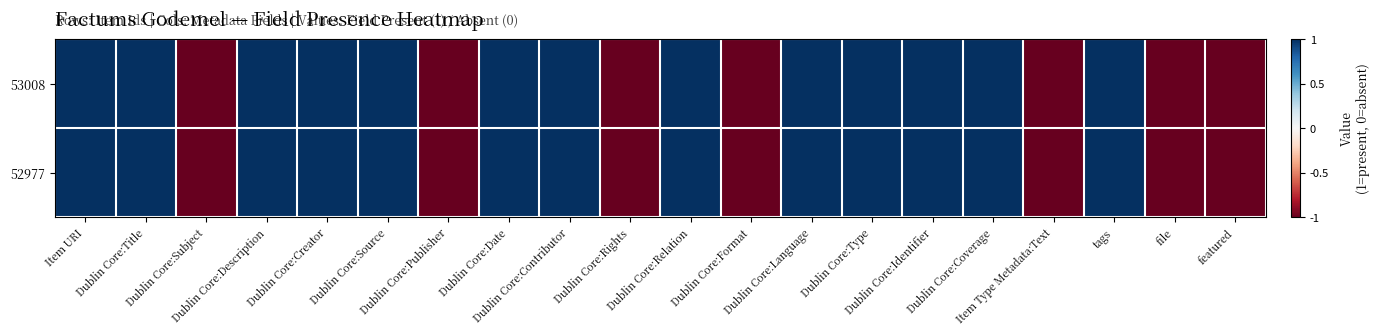

What is the total value across all series at Dublin Core:Rights?

-2